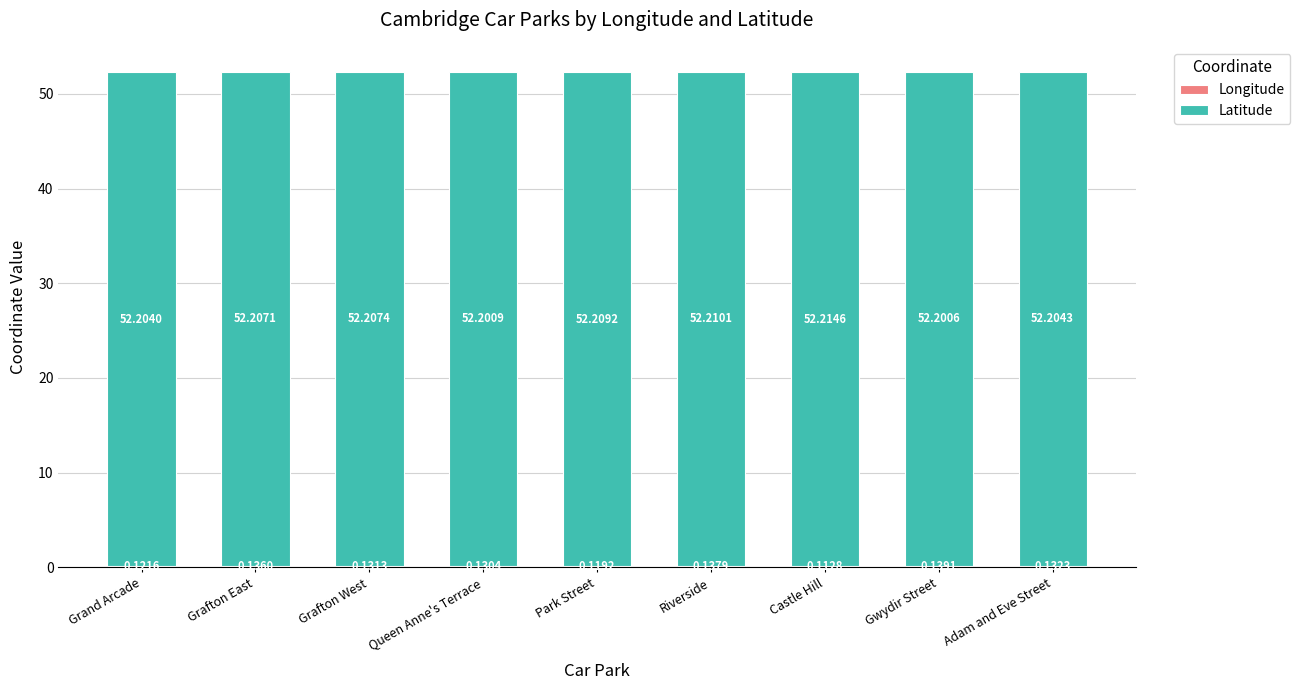

At which category is the sum across all series the highest?

Riverside